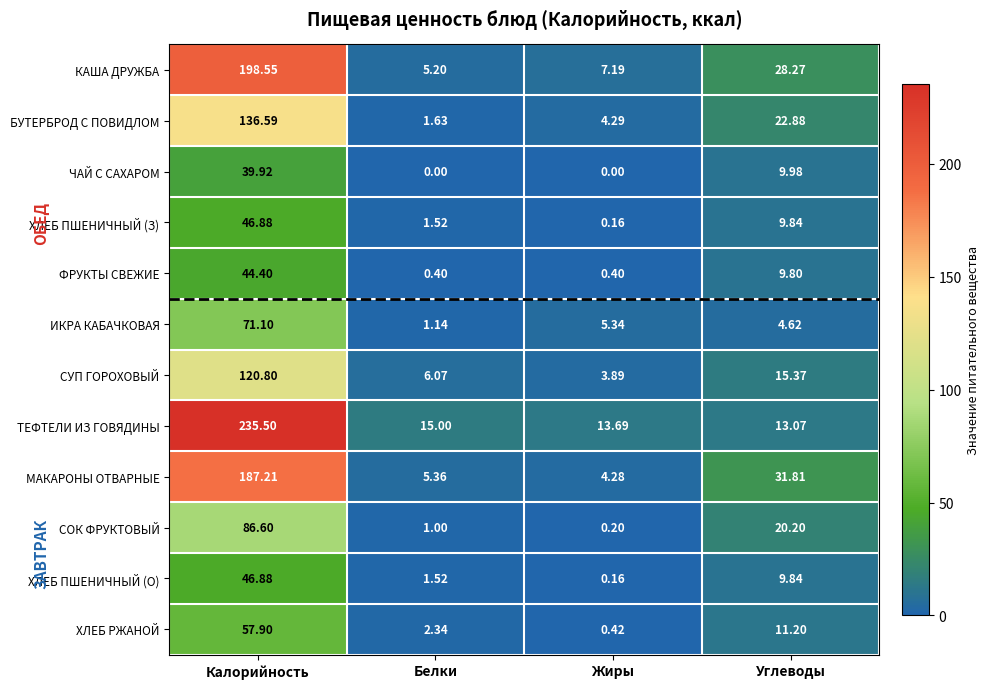

At which label does ХЛЕБ РЖАНОЙ reach its minimum?

Жиры